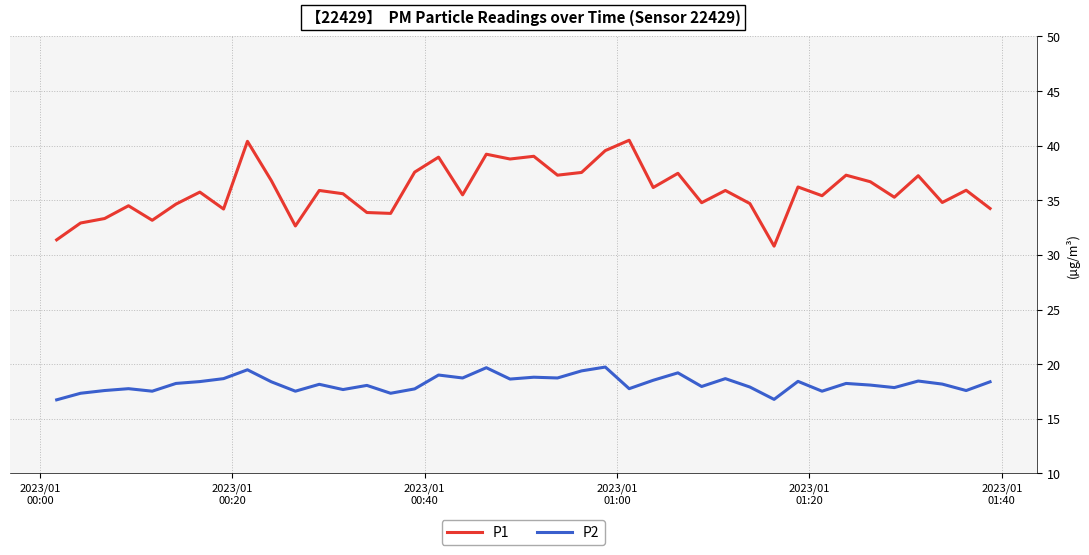

Which series has the largest total across all categories?

P1